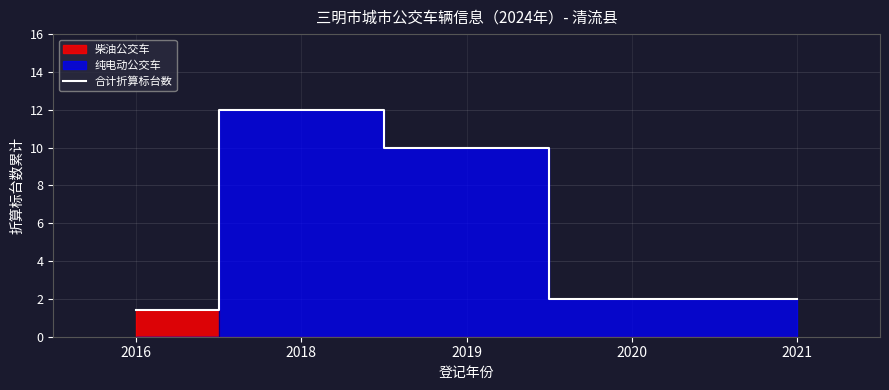

How many lines are shown in the chart?

1